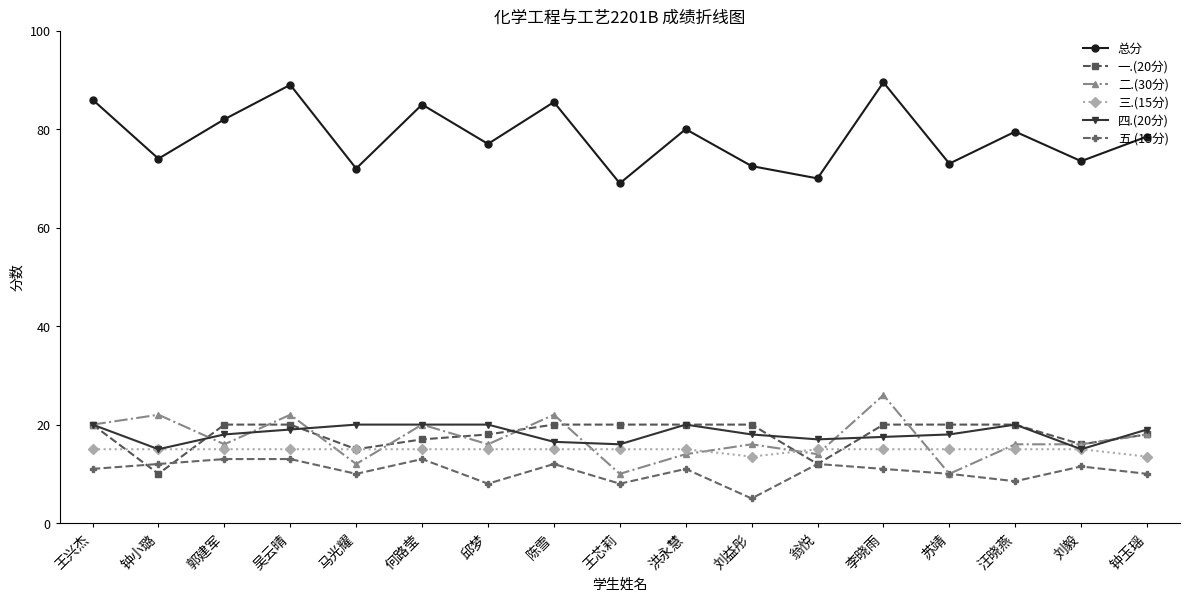

At how many categories does at least one series exceed 63?

17